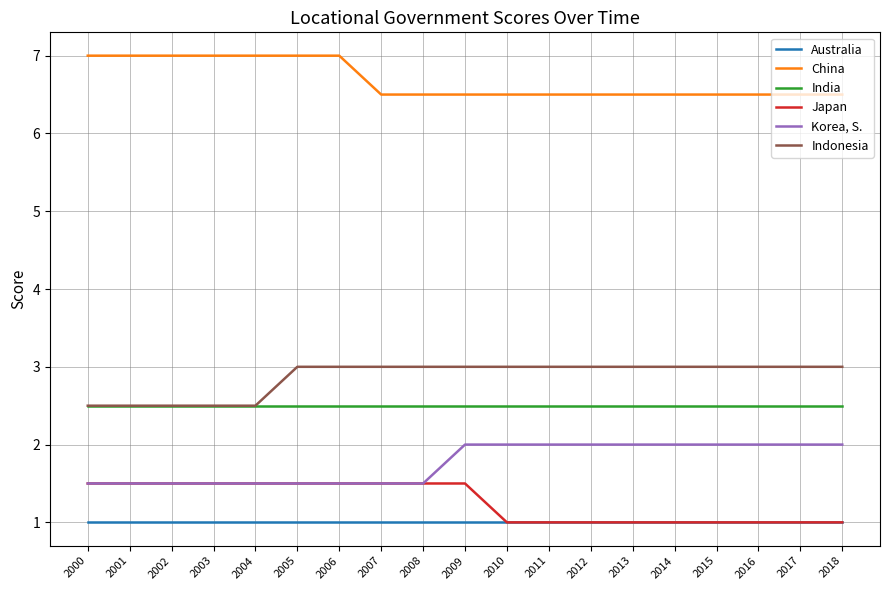

How many distinct data groups are displayed?

6